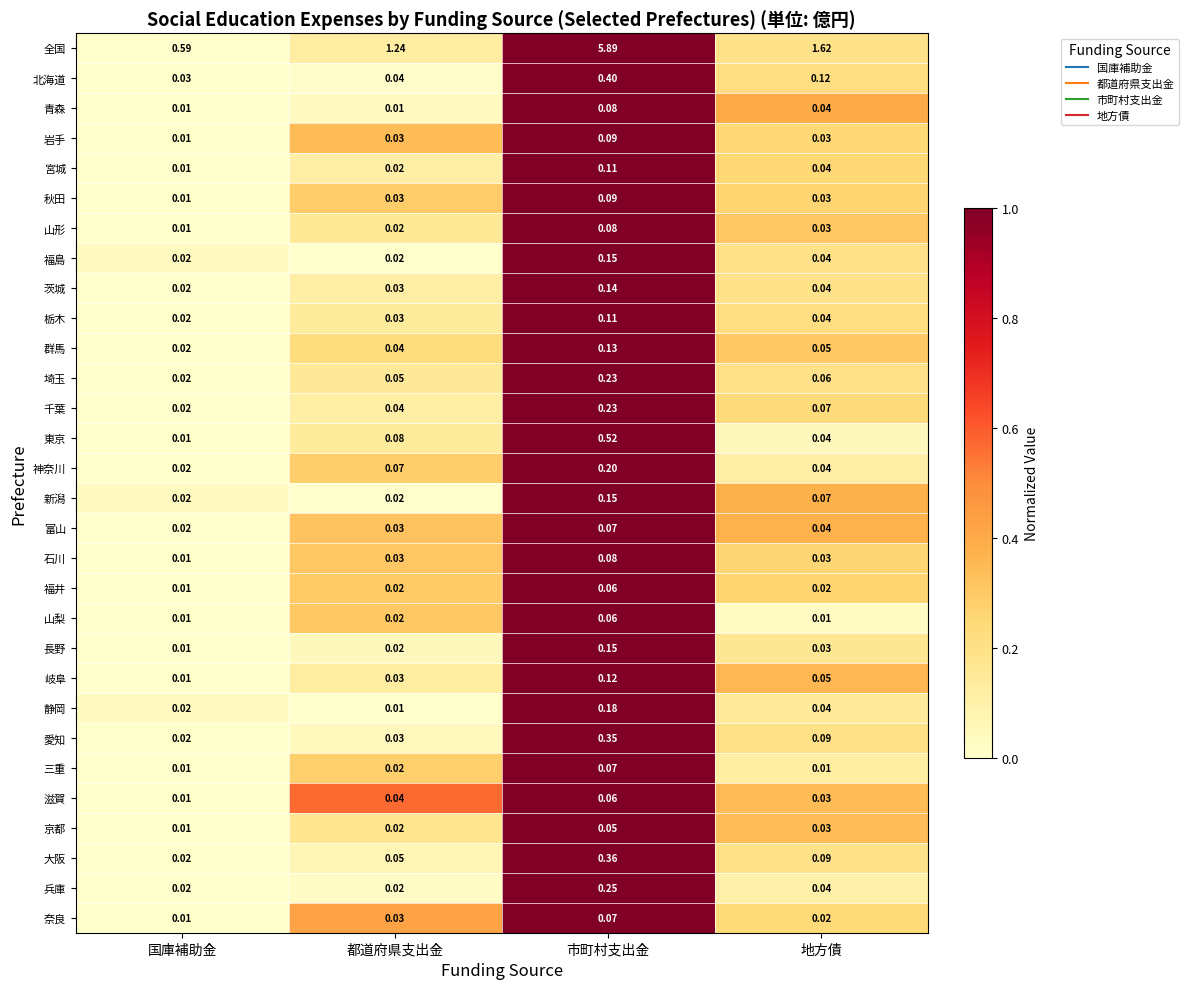

Which series changed the most between 都道府県支出金 and 地方債?

全国